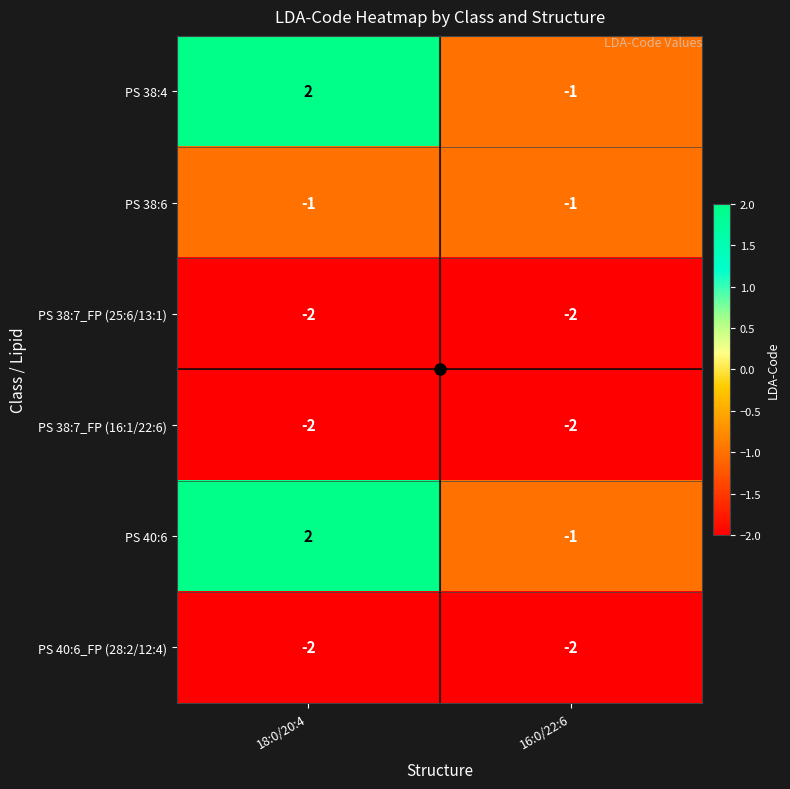

List the labels in order of PS 40:6 value, largest first.

18:0/20:4, 16:0/22:6